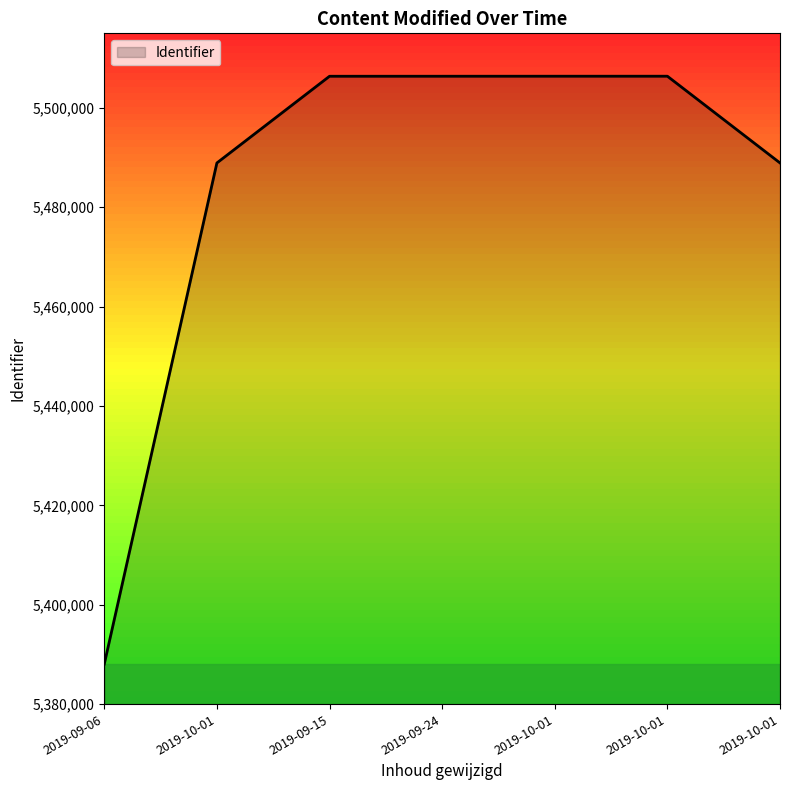

How many lines are shown in the chart?

1